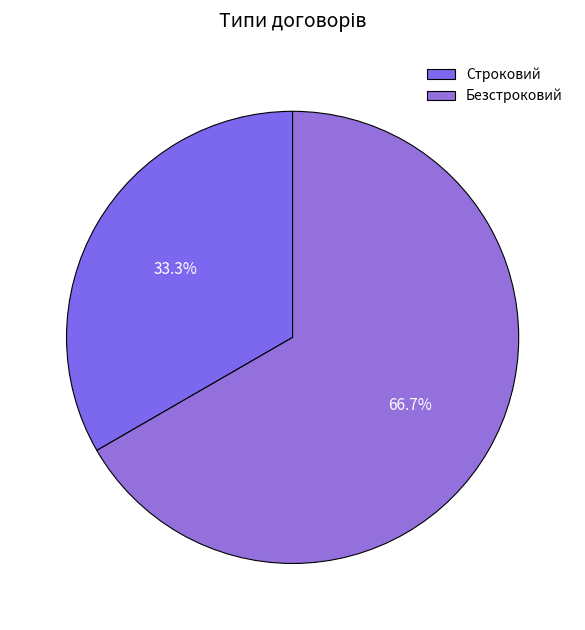

How many slices are in this pie chart?

2